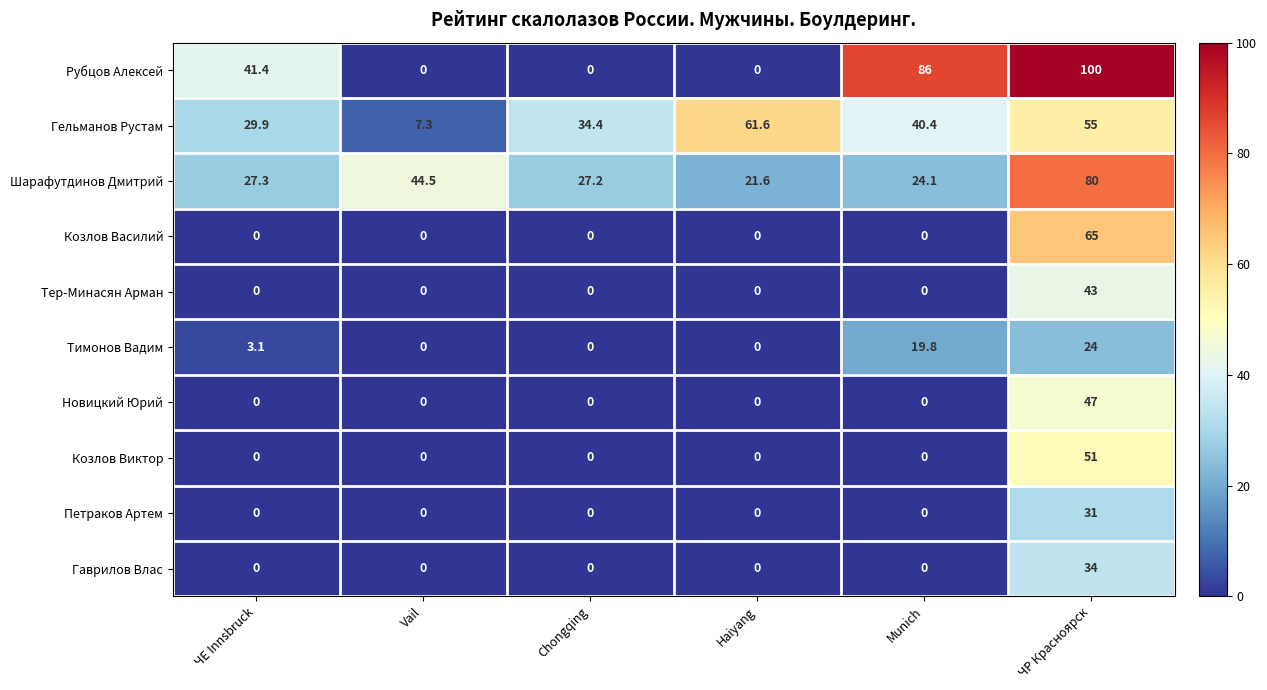

At how many categories does at least one series exceed 41?

5